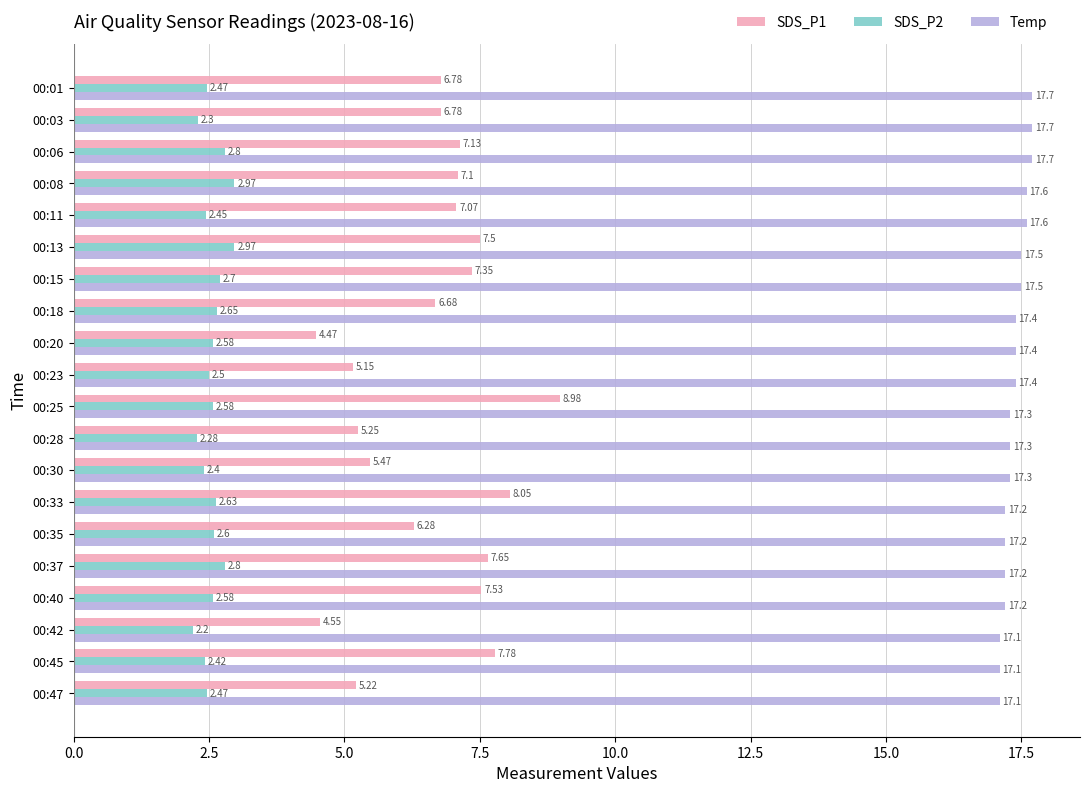

Where is SDS_P2 nearest to the value 2?

00:42